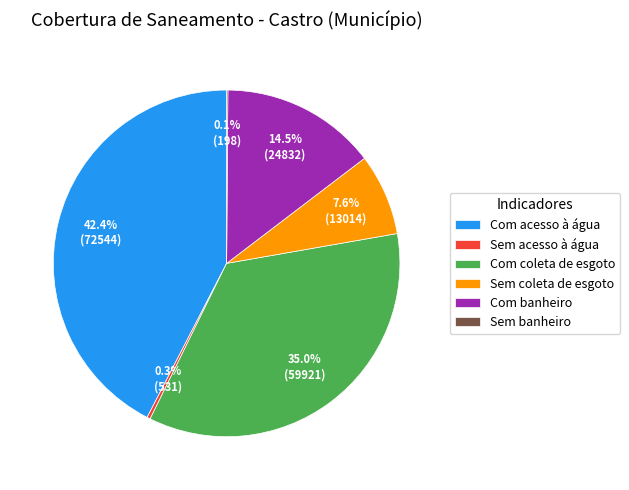

How much of the chart is everything except Sem acesso à água?

99.7%